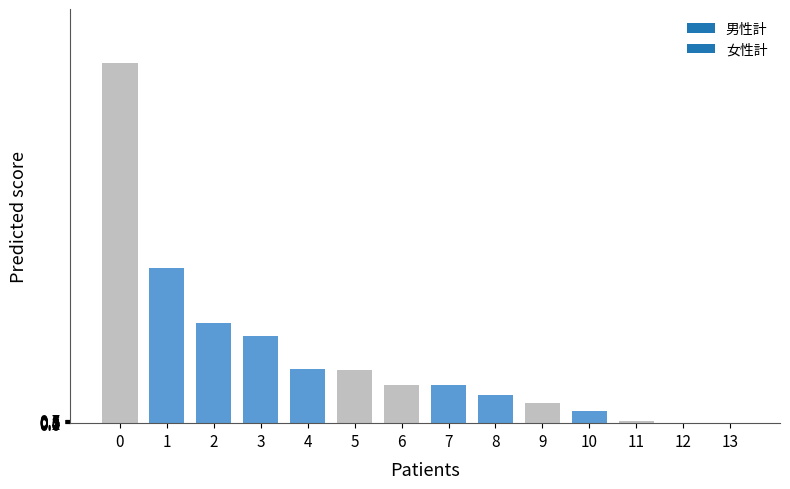

How many distinct data groups are displayed?

1